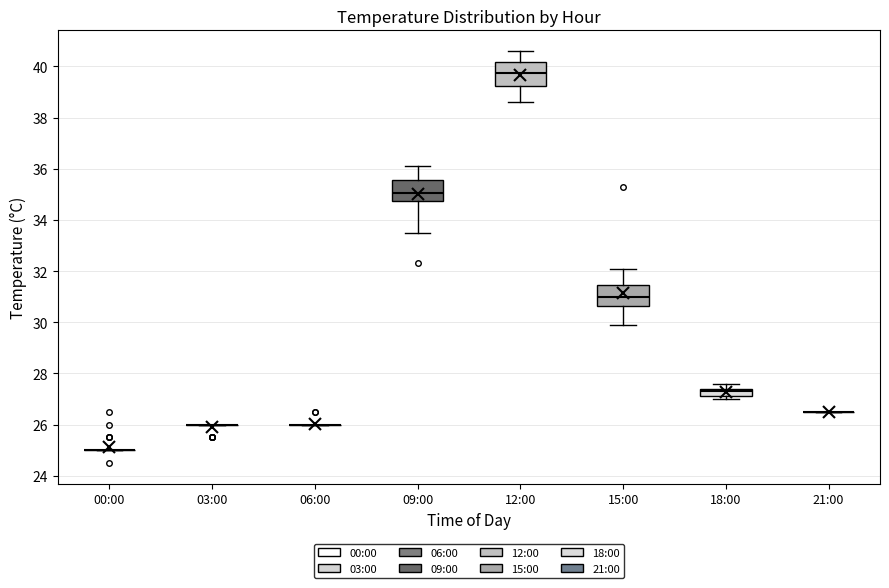

Where does the upper whisker of the box for 18:00 end on the y-axis? The values are not printed on the chart, so give them approximately, as read against the axis.

27.6